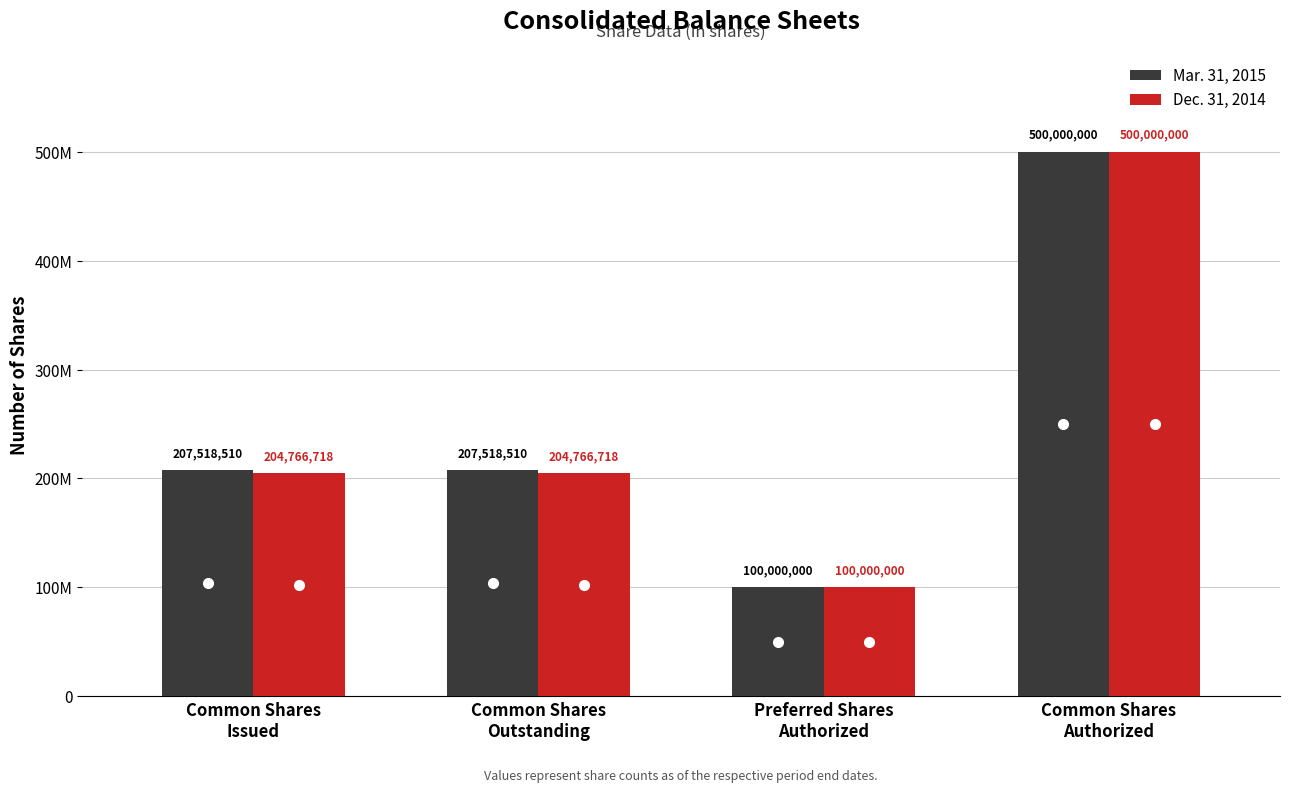

What are all the series names shown in the legend?

Mar. 31, 2015, Dec. 31, 2014